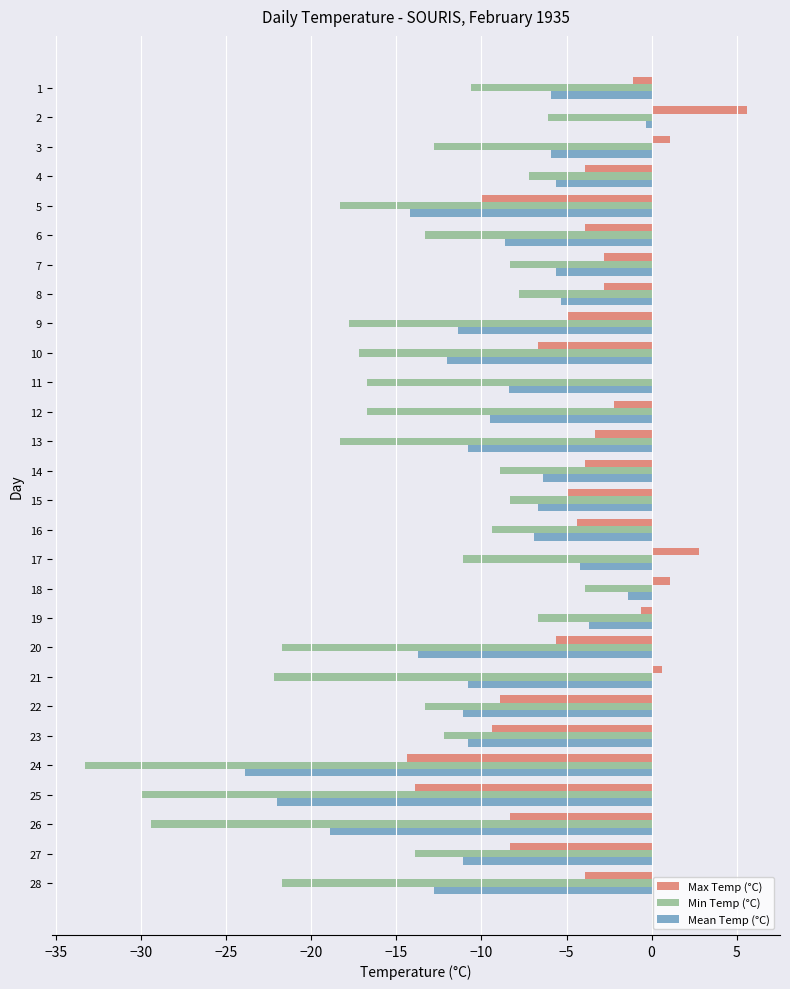

What is the sum of the Mean Temp (°C) values at 10 and 25?

-34.0